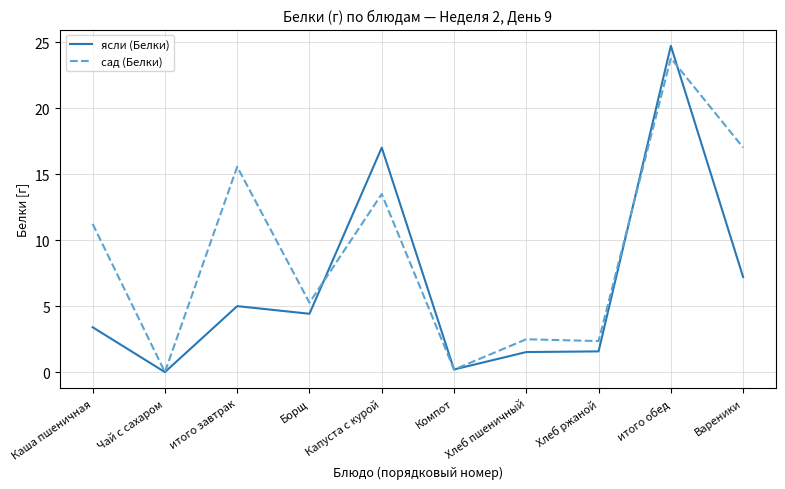

Read the сад (Белки) value at Капуста с курой.

13.5